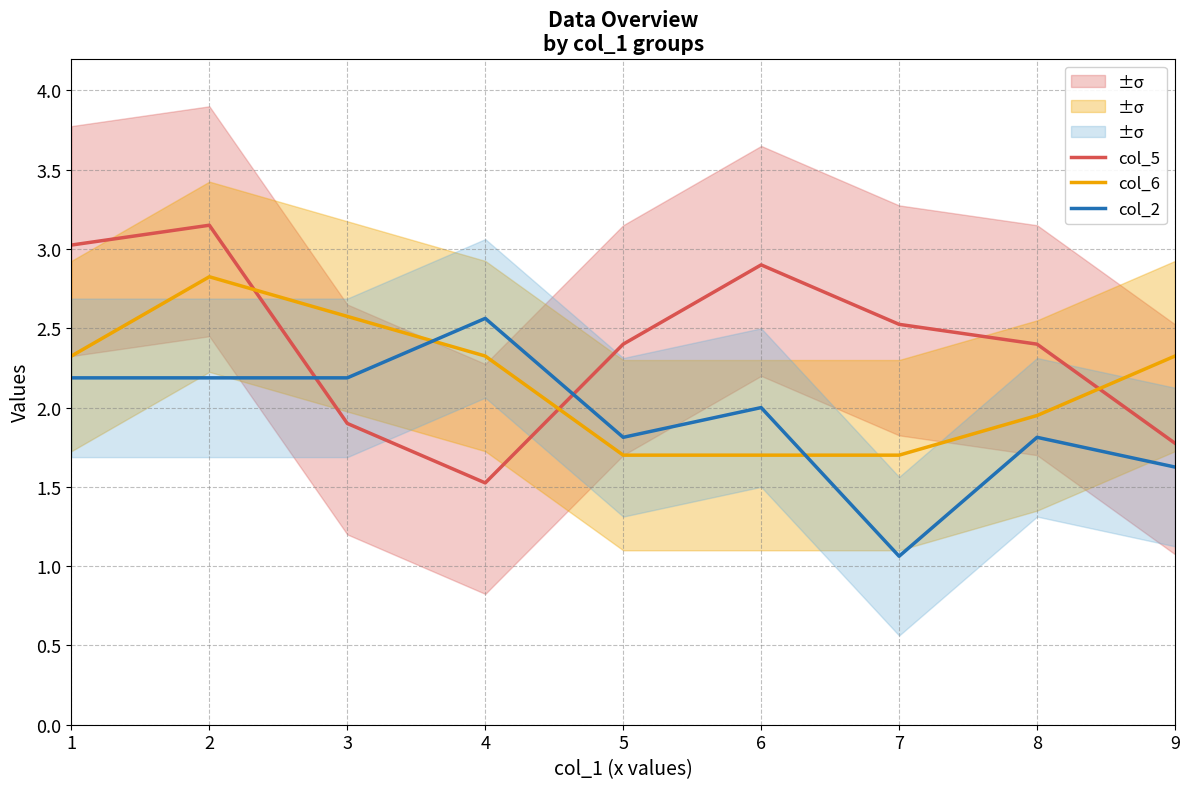

Does the chart display data point markers on the line(s)?

No